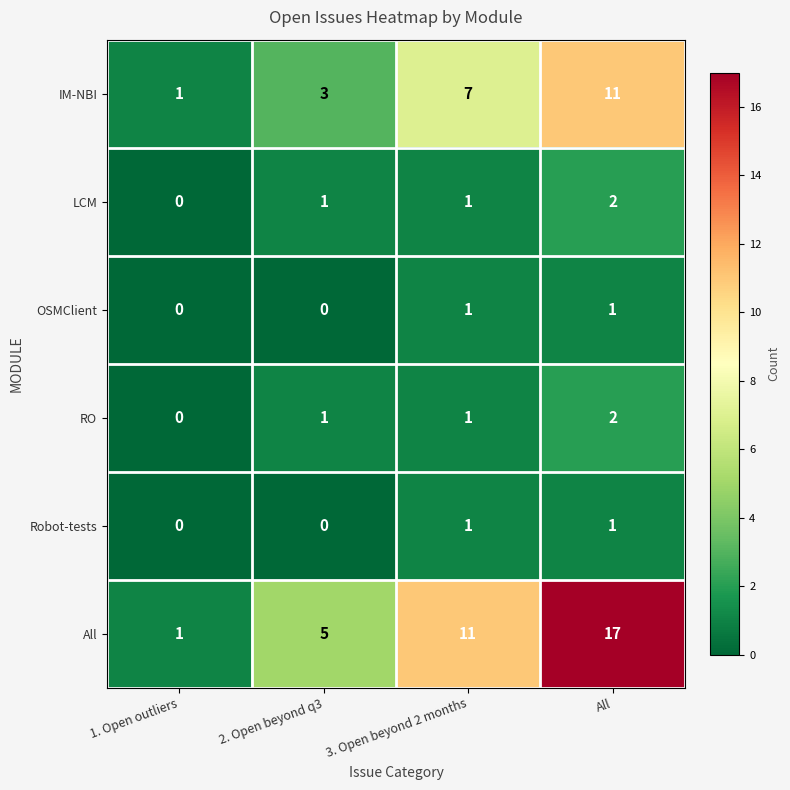

At how many categories does at least one series exceed 9?

2